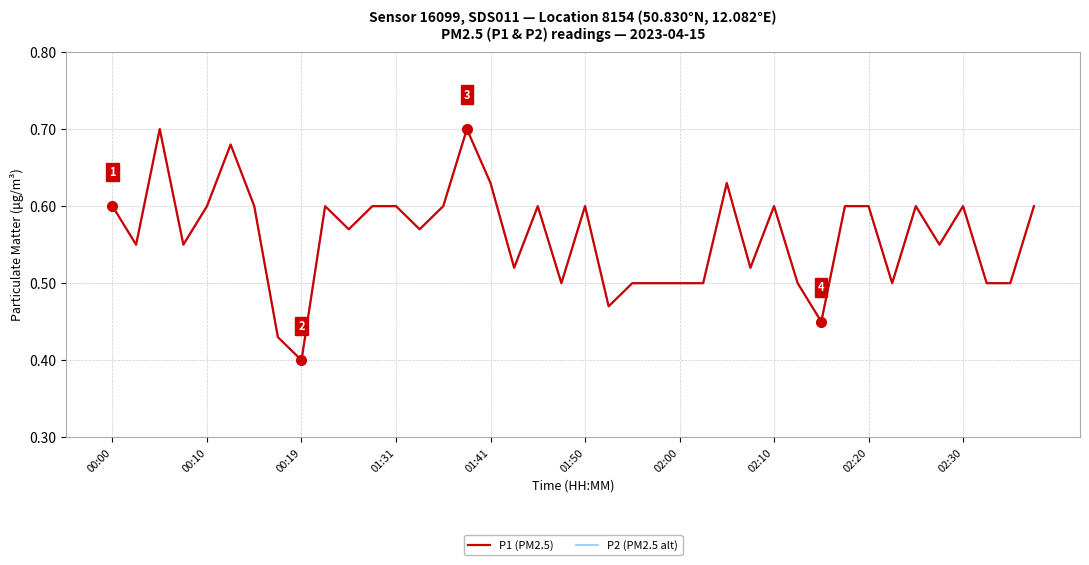

Is this an area chart (filled region under the line)?

No